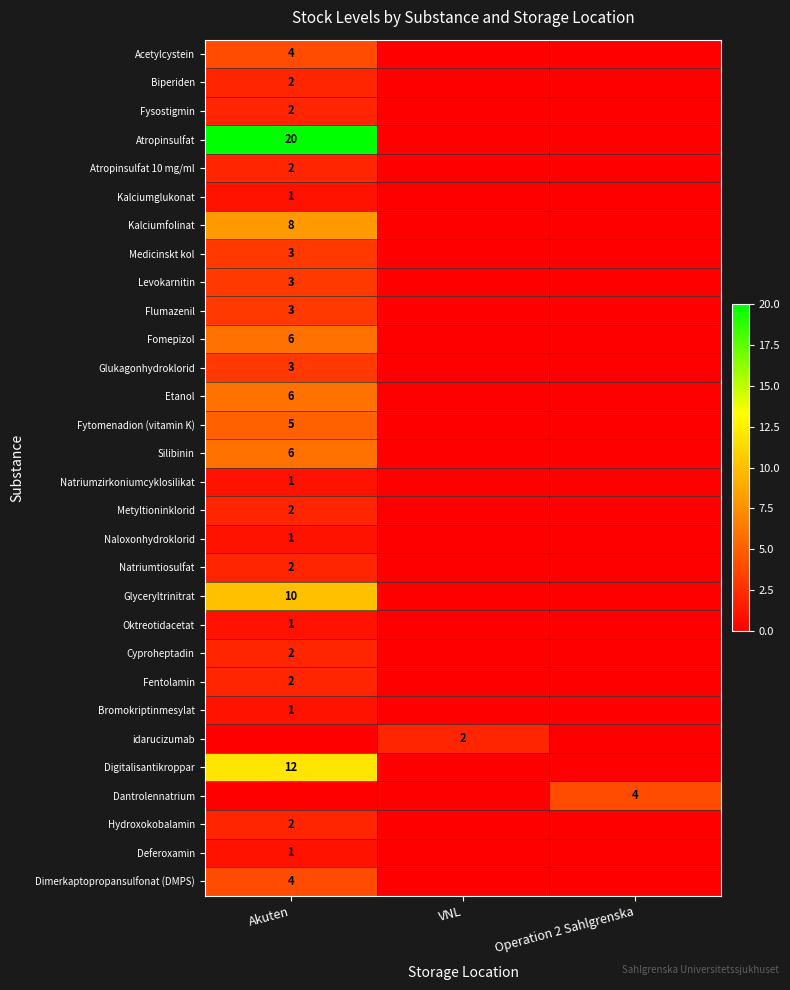

At which category does the chart reach its minimum across all series?

VNL